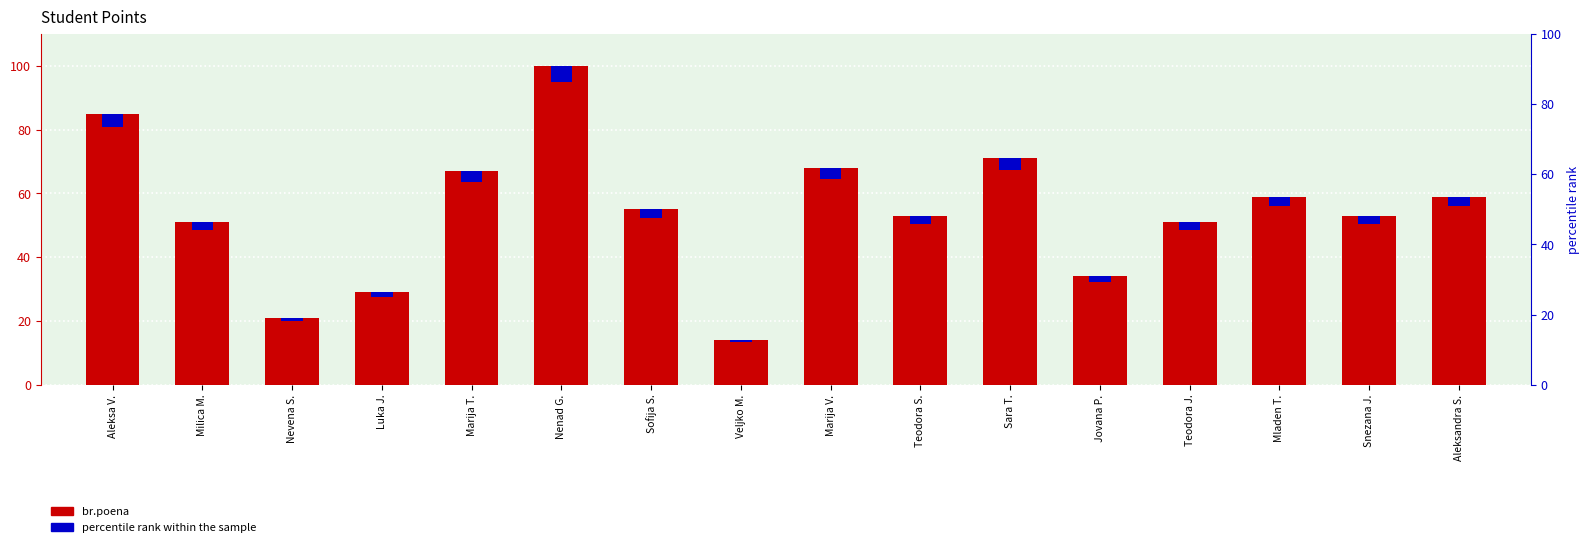

What is the maximum value shown in the chart?

100.0